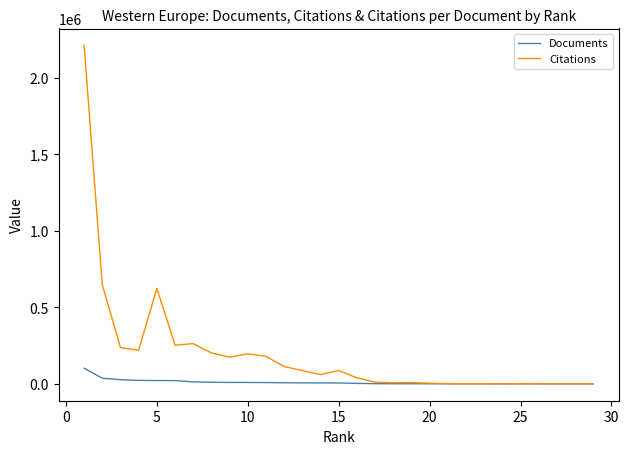

Rank the series by their maximum value, from lowest to highest.

Documents, Citations